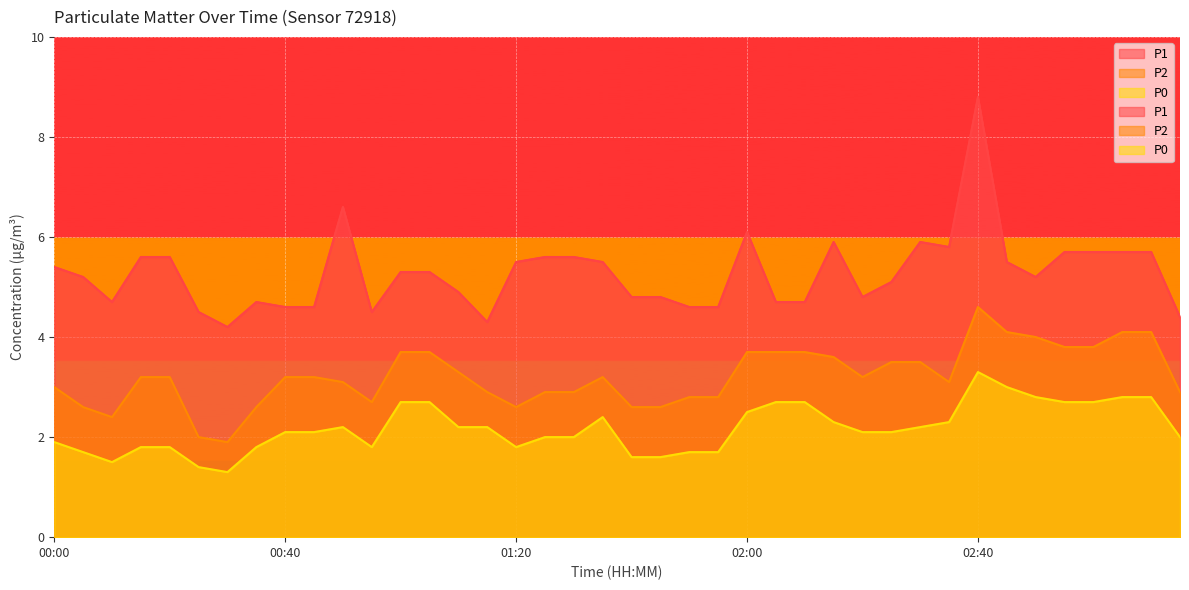

What is the sum of all P2 values?

128.5